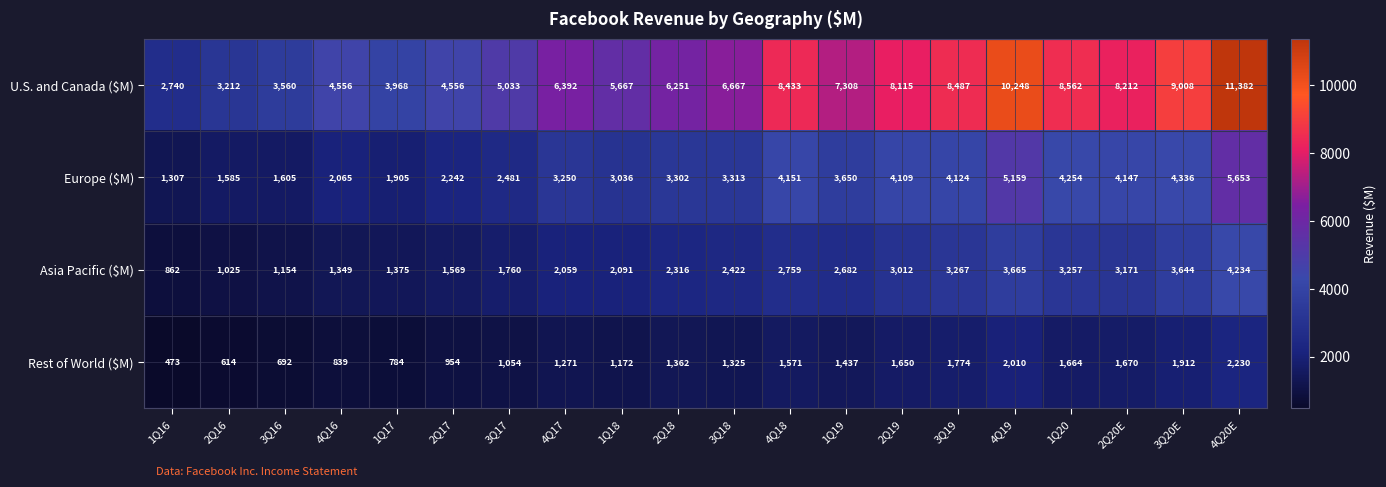

What is the maximum value for Europe ($M)?

5653